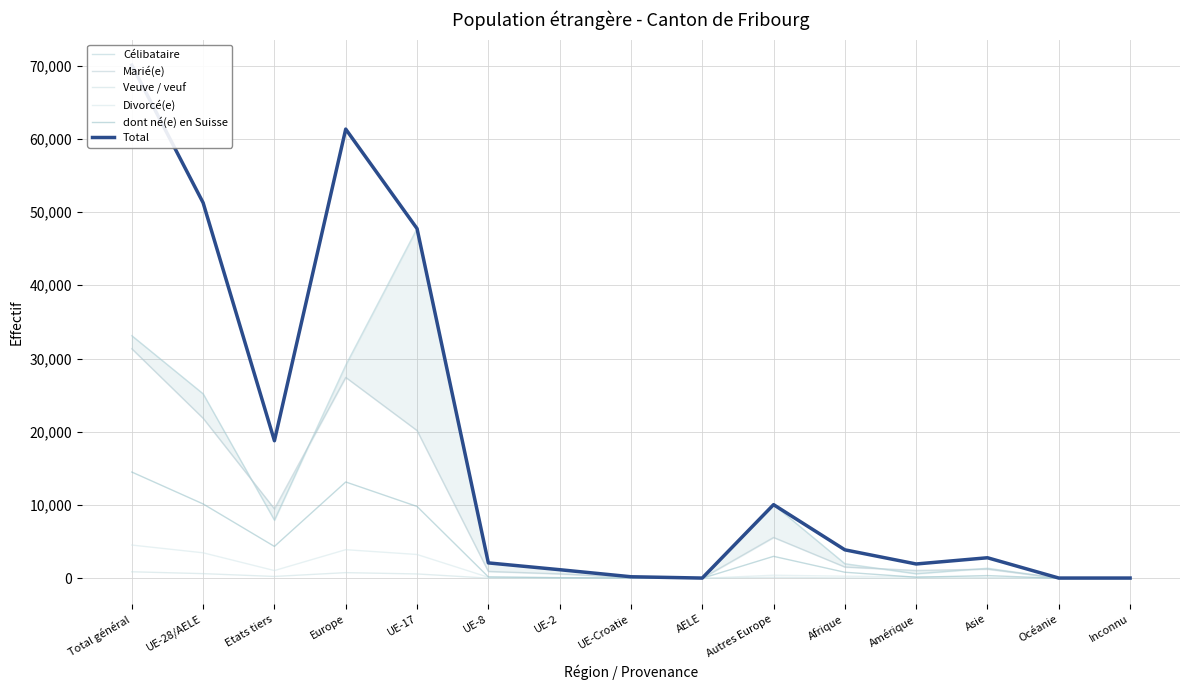

What is the label of the 13th point from the right?

Etats tiers